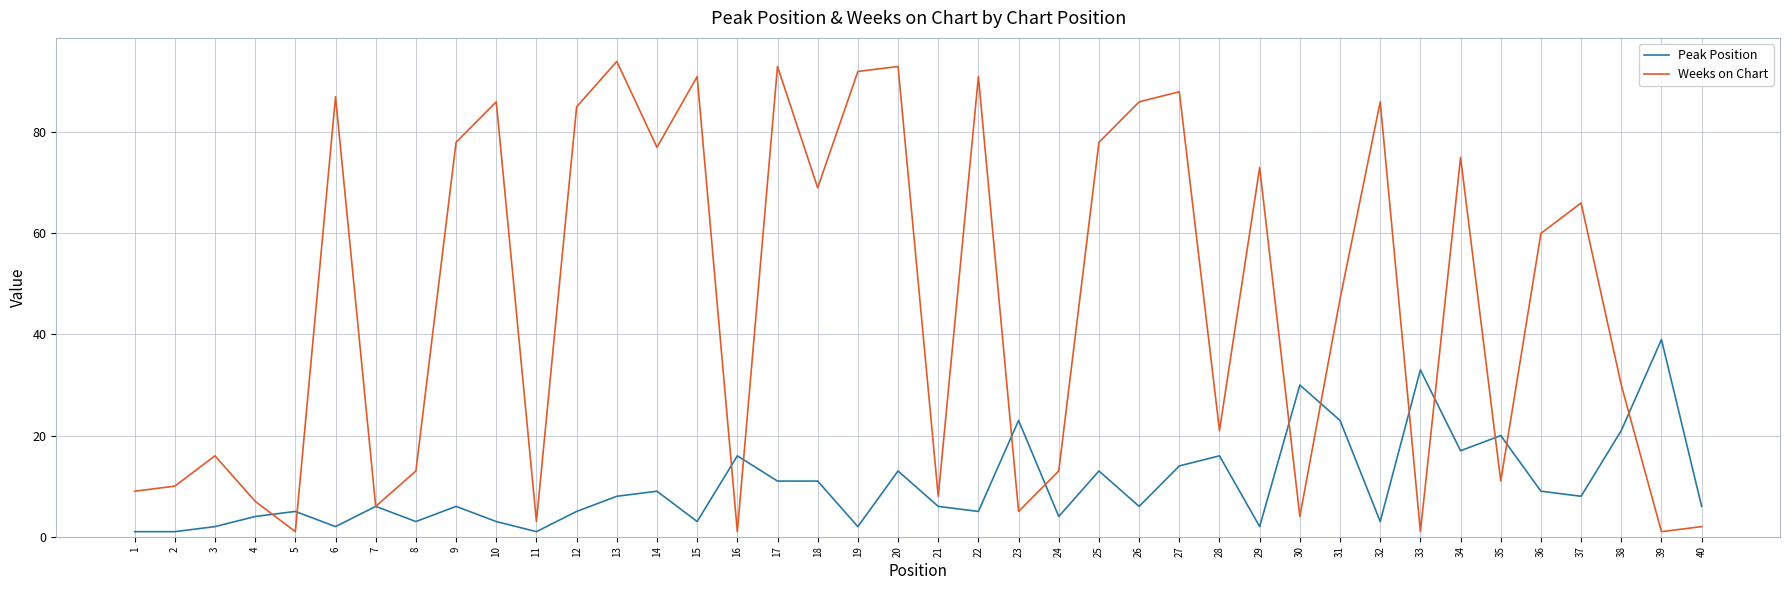

Reading left to right, list all the values displayed in this chart.

Peak Position: 1=1	2=1	3=2	4=4	5=5	6=2	7=6	8=3	9=6	10=3	11=1	12=5	13=8	14=9	15=3	16=16	17=11	18=11	19=2	20=13	21=6	22=5	23=23	24=4	25=13	26=6	27=14	28=16	29=2	30=30	31=23	32=3	33=33	34=17	35=20	36=9	37=8	38=21	39=39	40=6
Weeks on Chart: 1=9	2=10	3=16	4=7	5=1	6=87	7=6	8=13	9=78	10=86	11=3	12=85	13=94	14=77	15=91	16=1	17=93	18=69	19=92	20=93	21=8	22=91	23=5	24=13	25=78	26=86	27=88	28=21	29=73	30=4	31=47	32=86	33=1	34=75	35=11	36=60	37=66	38=30	39=1	40=2